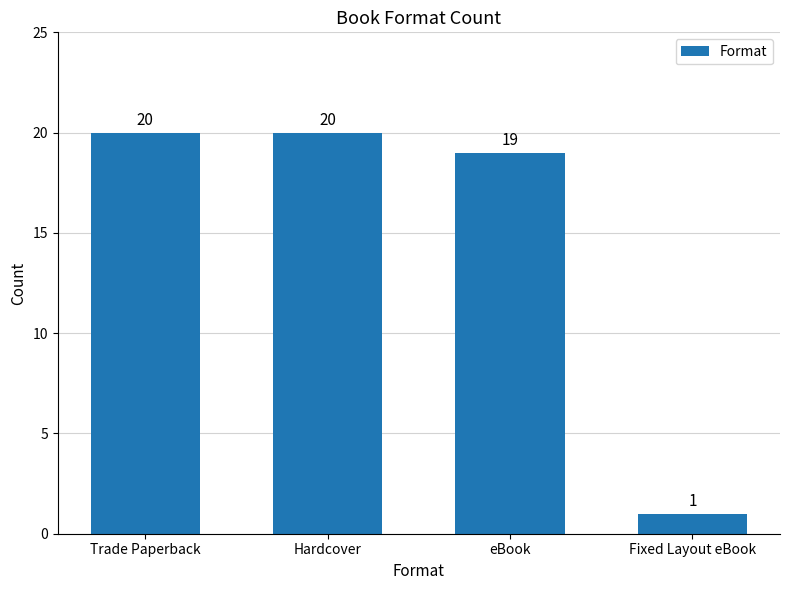

Which label corresponds to the smallest value in the chart?

Fixed Layout eBook